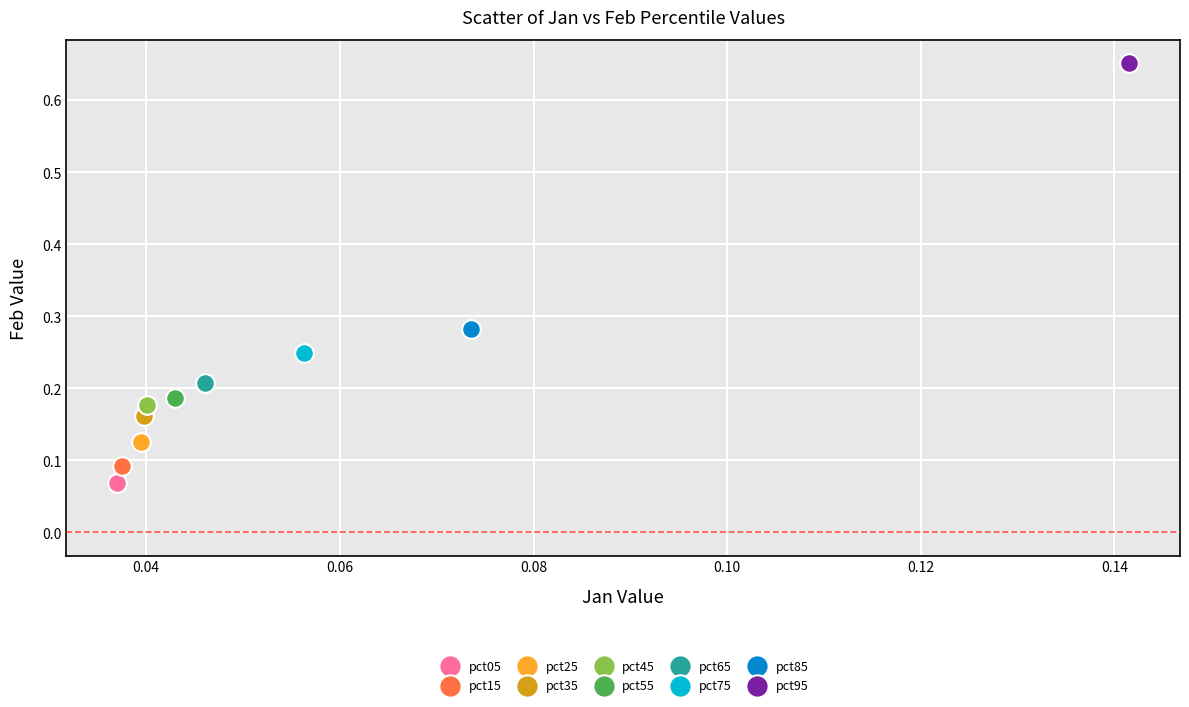

What are all the series names shown in the legend?

pct05, pct15, pct25, pct35, pct45, pct55, pct65, pct75, pct85, pct95